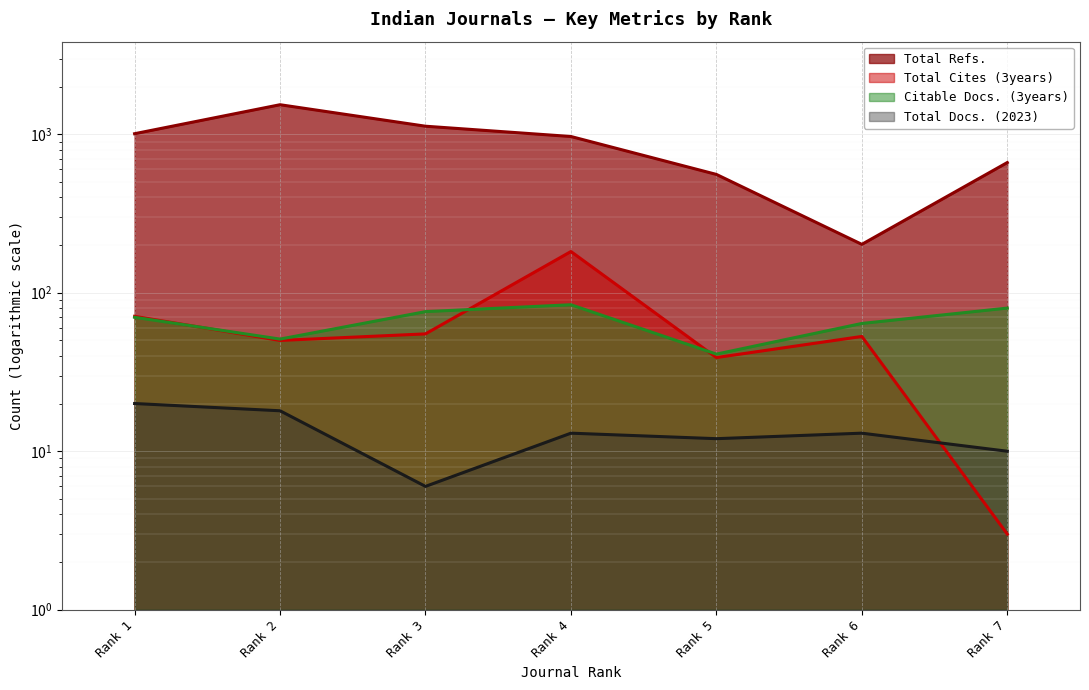

Reading left to right, what are all the values shown in this chart?

Total Docs. (2023): 20	18	6	13	12	13	10
Total Refs.: 1008	1536	1124	968	558	202	663
Total Cites (3years): 71	50	55	182	39	53	3
Citable Docs. (3years): 70	51	76	84	41	64	80